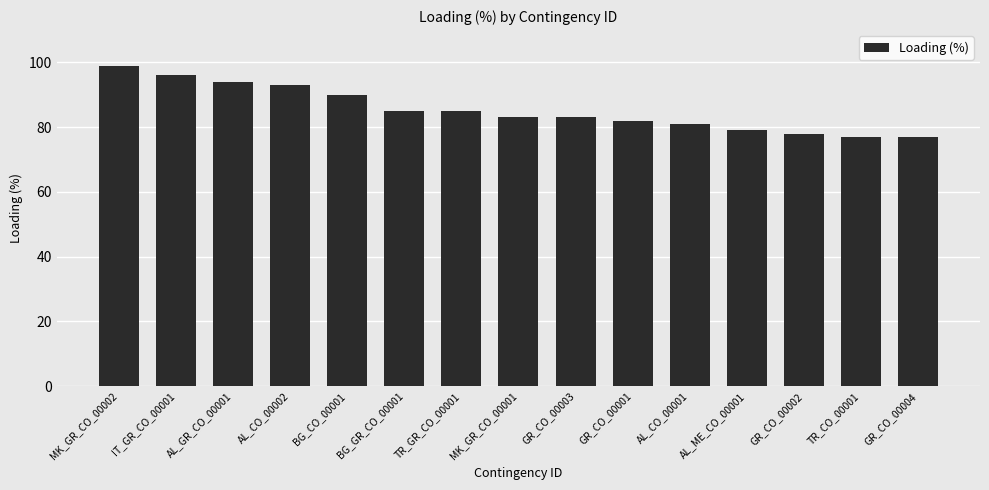

At which category does the chart reach its peak across all series?

MK_GR_CO_00002